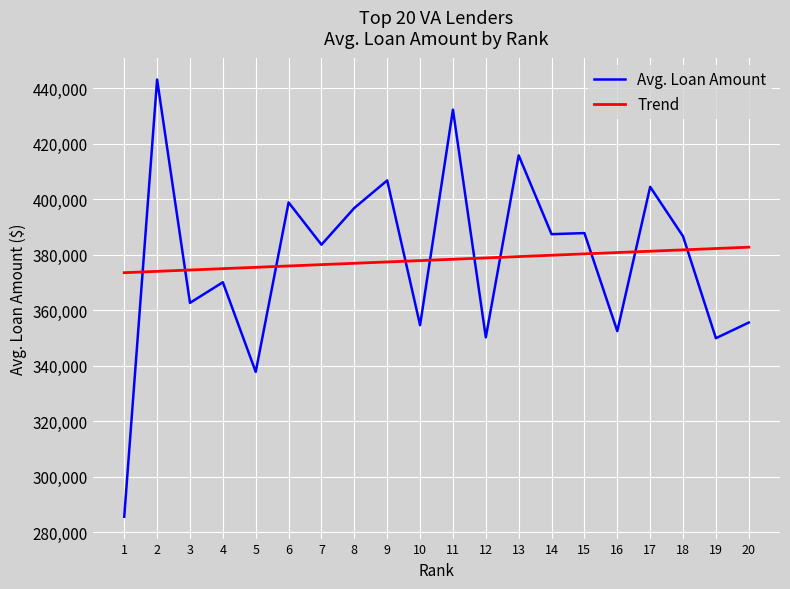

What are all the series names shown in the legend?

Avg. Loan Amount, Trend